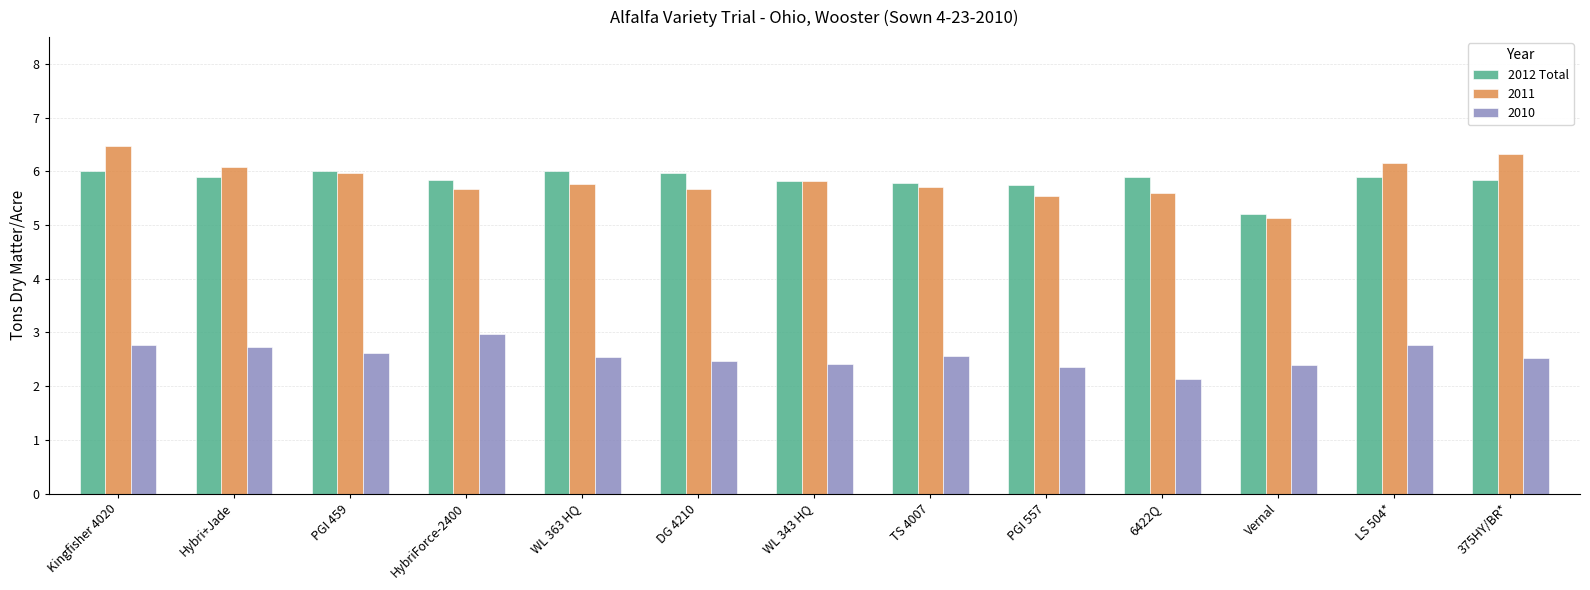

At 375HY/BR*, list the series in order from smallest to largest.

2010, 2012 Total, 2011